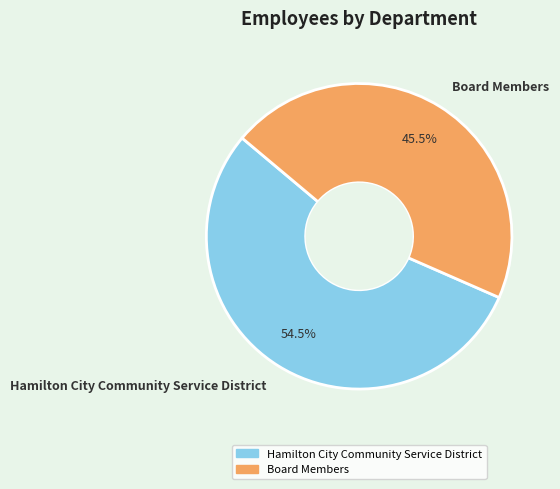

Which slice represents more than half of the pie?

Hamilton City Community Service District